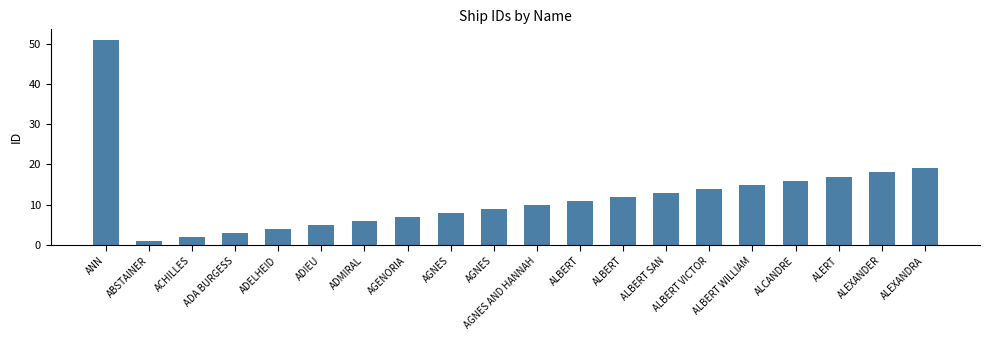

What is the sum of the values at ACHILLES and ALCANDRE?

18